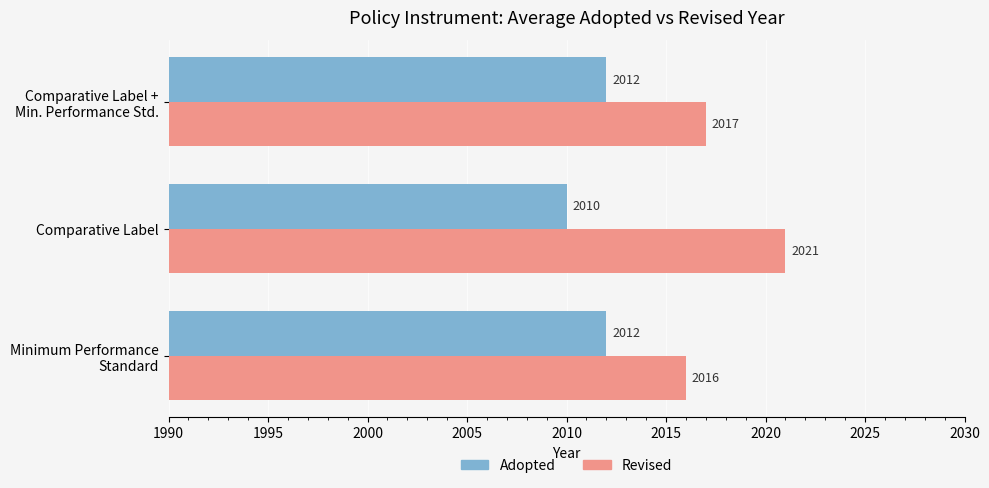

What is the lowest value of the Adopted series?

2010